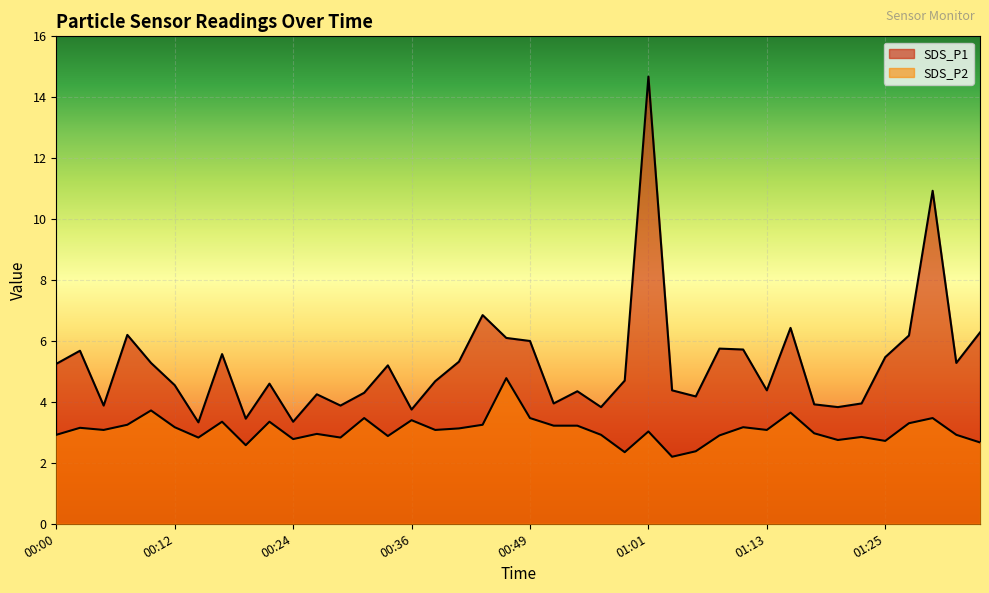

The value of SDS_P2 at 00:49 is 4.9. True or false?

False